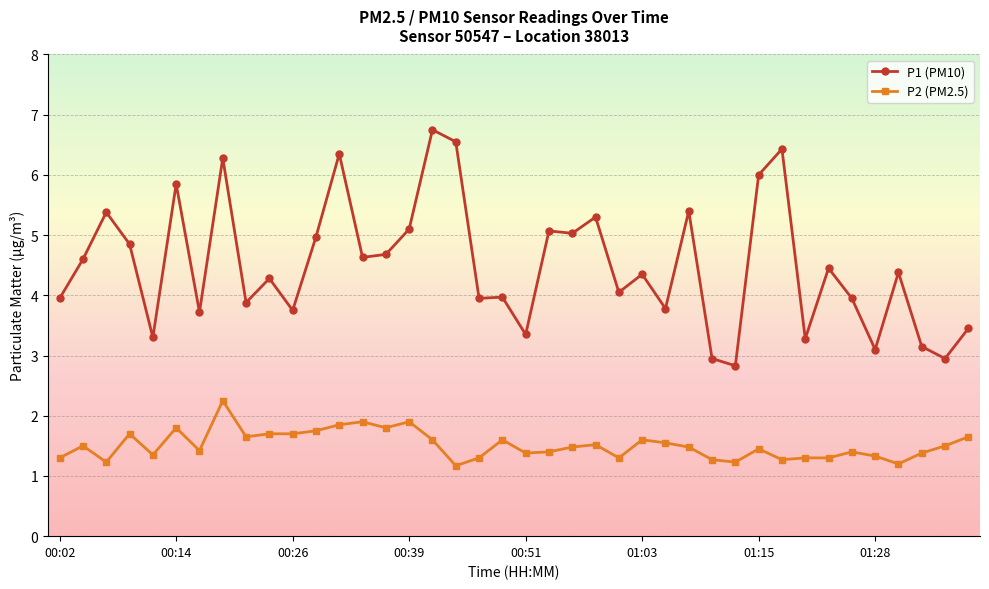

True or false: P1 (PM10) and P2 (PM2.5) intersect in this chart.

False